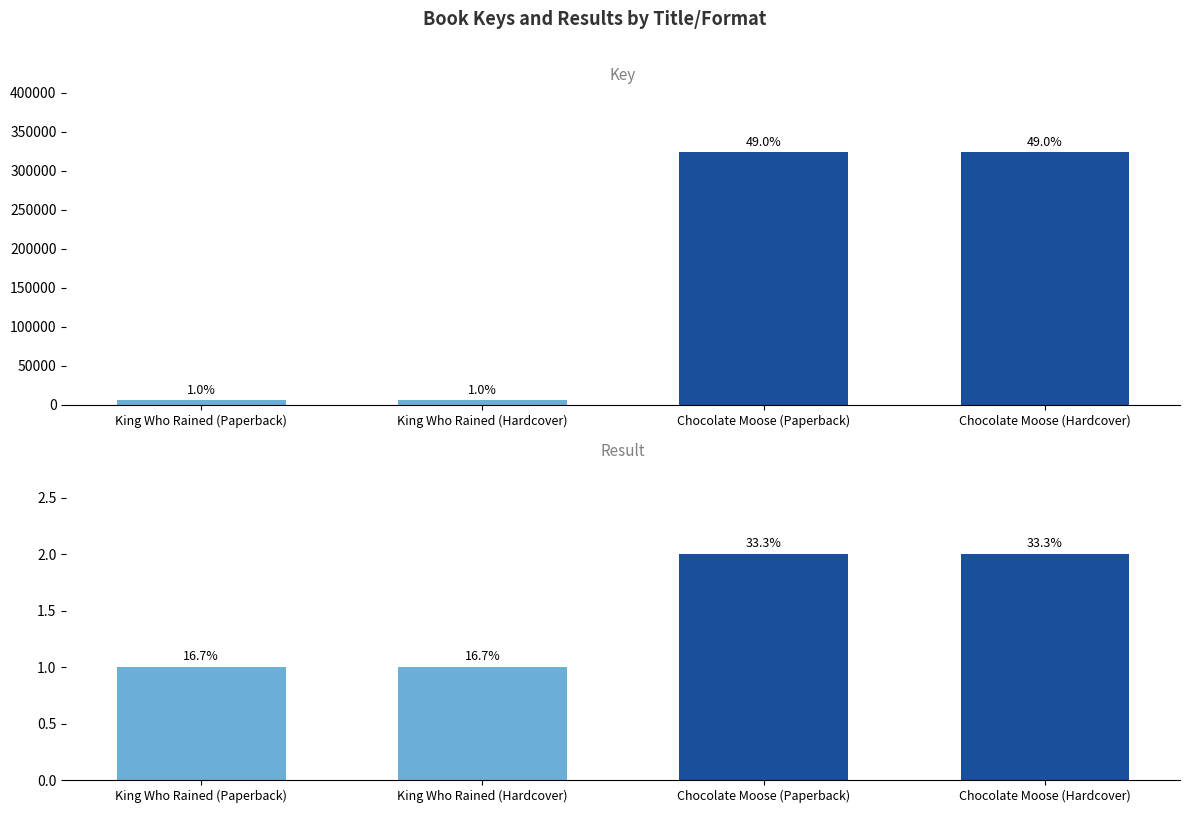

What are all the series names shown in the legend?

Key, Result